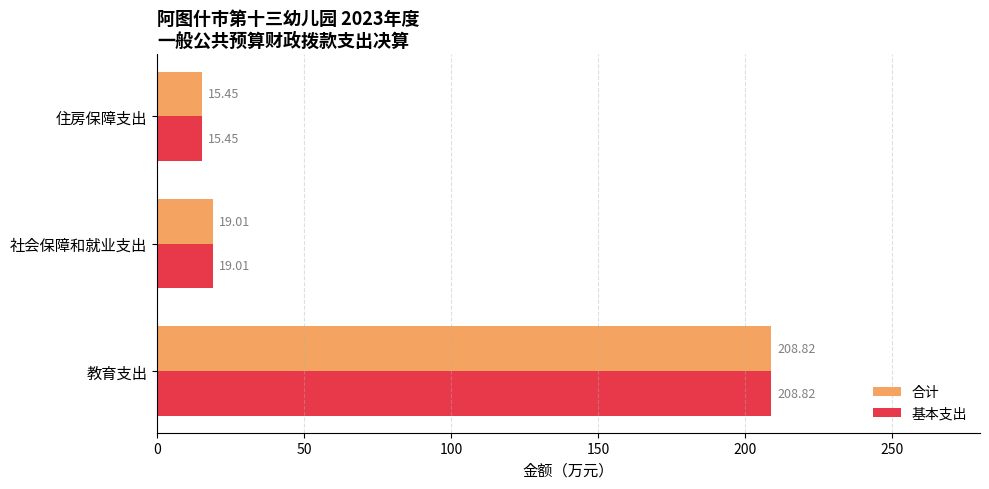

What is the difference between the maximum and minimum values in the 基本支出 series?

193.4